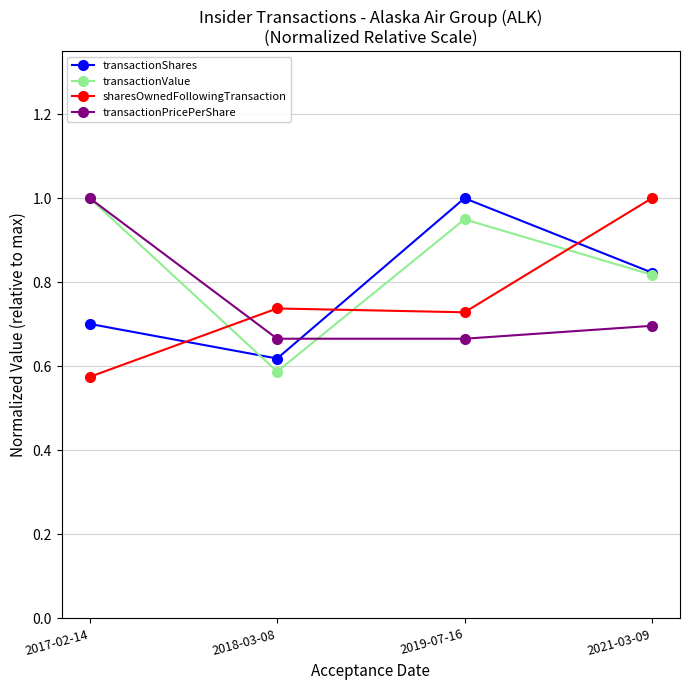

What is the label of the 2nd point from the right?

2019-07-16